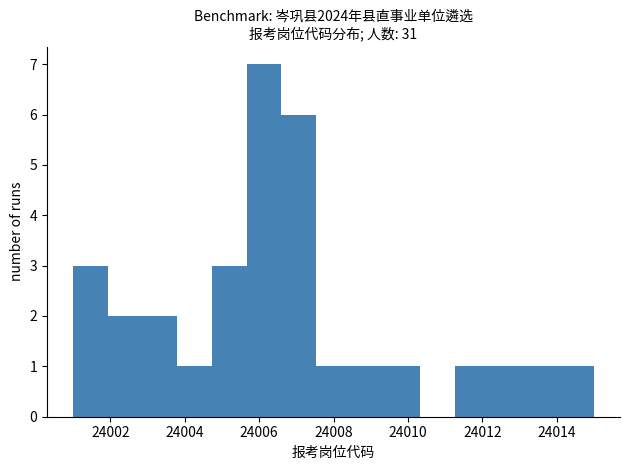

Reading left to right, list every bar in this chart as the range it spans on the x-axis followed by its height. Neither the bar edges nor the heights are printed on the chart, so give them approximately, as read against the axes.

24001.0 to 24002.0: 3
24002.0 to 24002.8: 2
24002.8 to 24003.8: 2
24003.8 to 24004.8: 1
24004.8 to 24005.6: 3
24005.6 to 24006.6: 7
24006.6 to 24007.6: 6
24007.6 to 24008.4: 1
24008.4 to 24009.4: 1
24009.4 to 24010.4: 1
24010.4 to 24011.2: 0
24011.2 to 24012.2: 1
24012.2 to 24013.2: 1
24013.2 to 24014.0: 1
24014.0 to 24015.0: 1